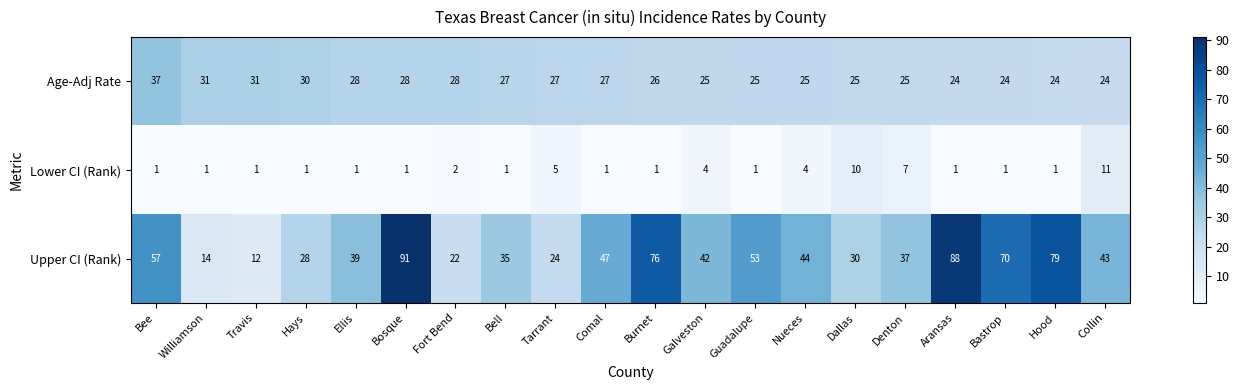

At which category is the sum across all series the highest?

Bosque